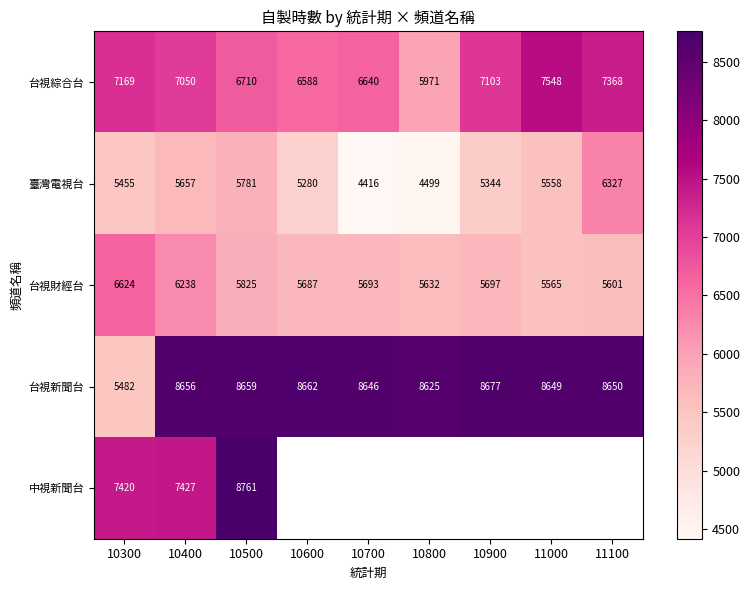

What is the lowest value of the 台視財經台 series?

5565